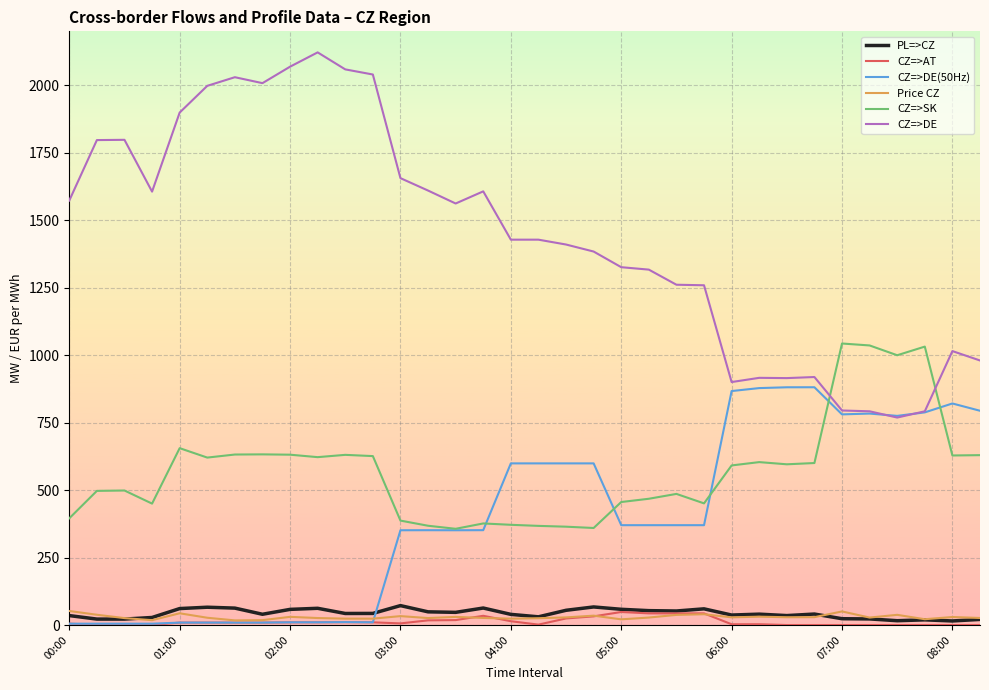

Does the chart have visible grid lines?

Yes